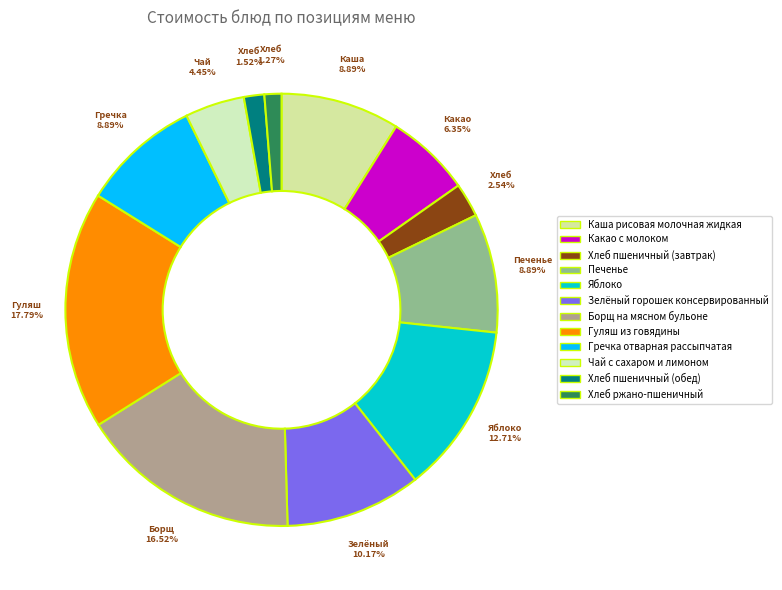

Count the number of slices in the pie.

12